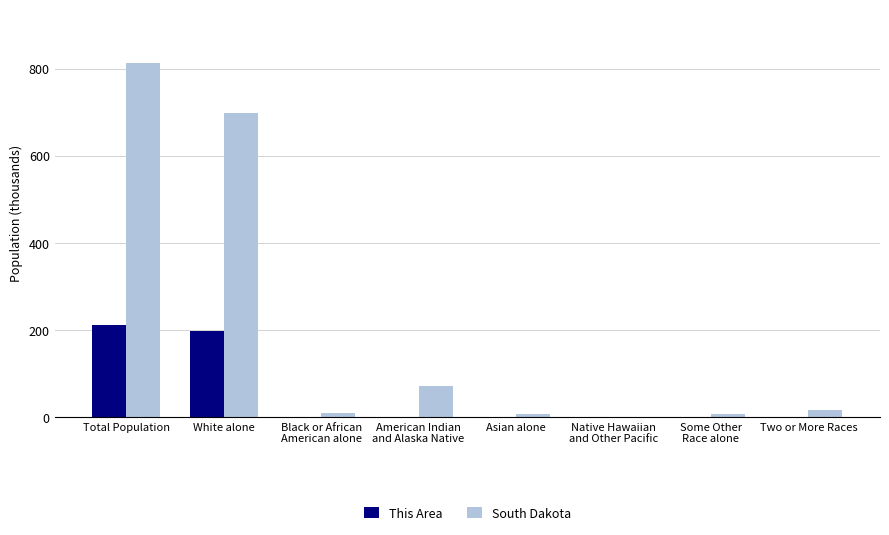

At which category is the sum across all series the highest?

Total Population